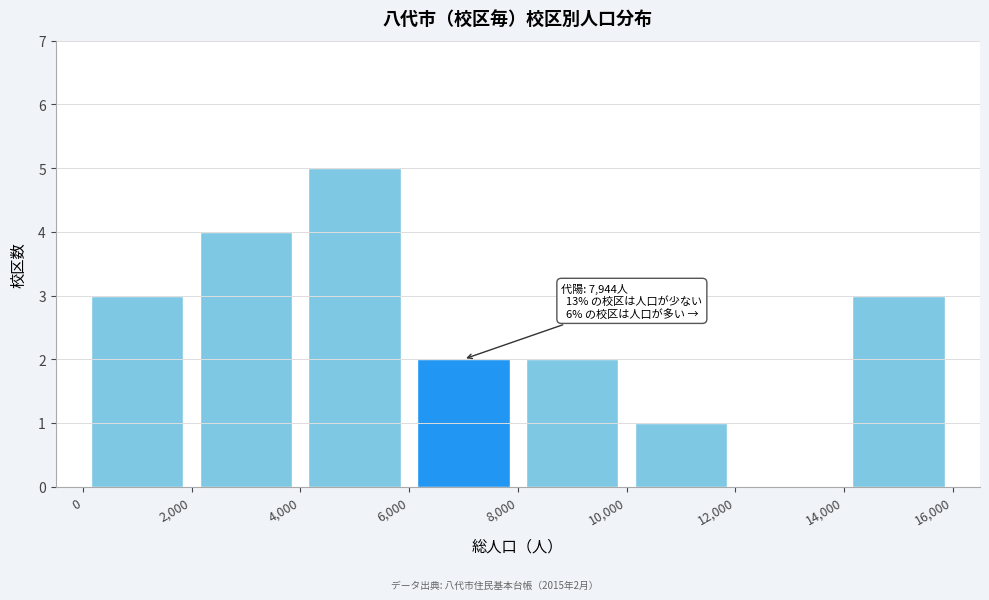

Which range on the x-axis has the tallest bar?

4,000 to 6,000